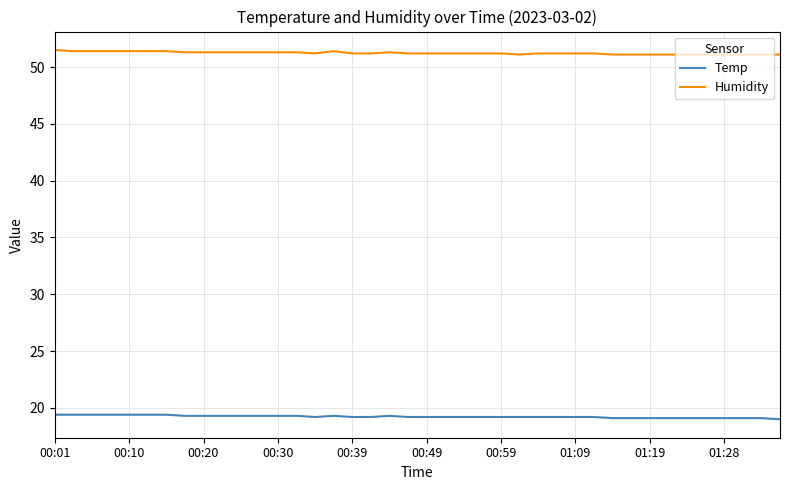

Rank the series by their maximum value, from highest to lowest.

Humidity, Temp